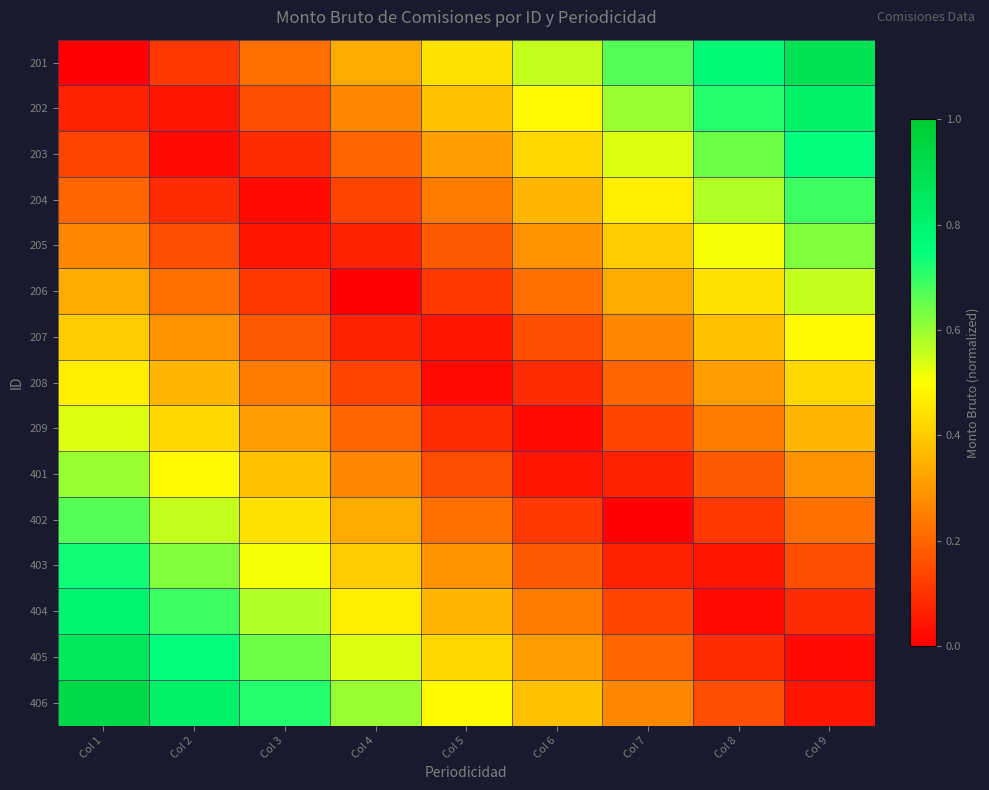

How many distinct data groups are displayed?

15